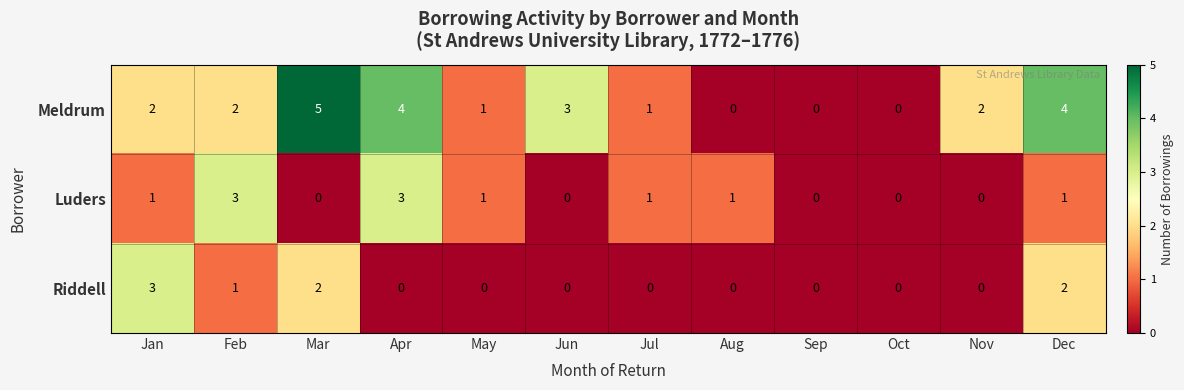

Count the Luders values in the range 0 to 1.

10